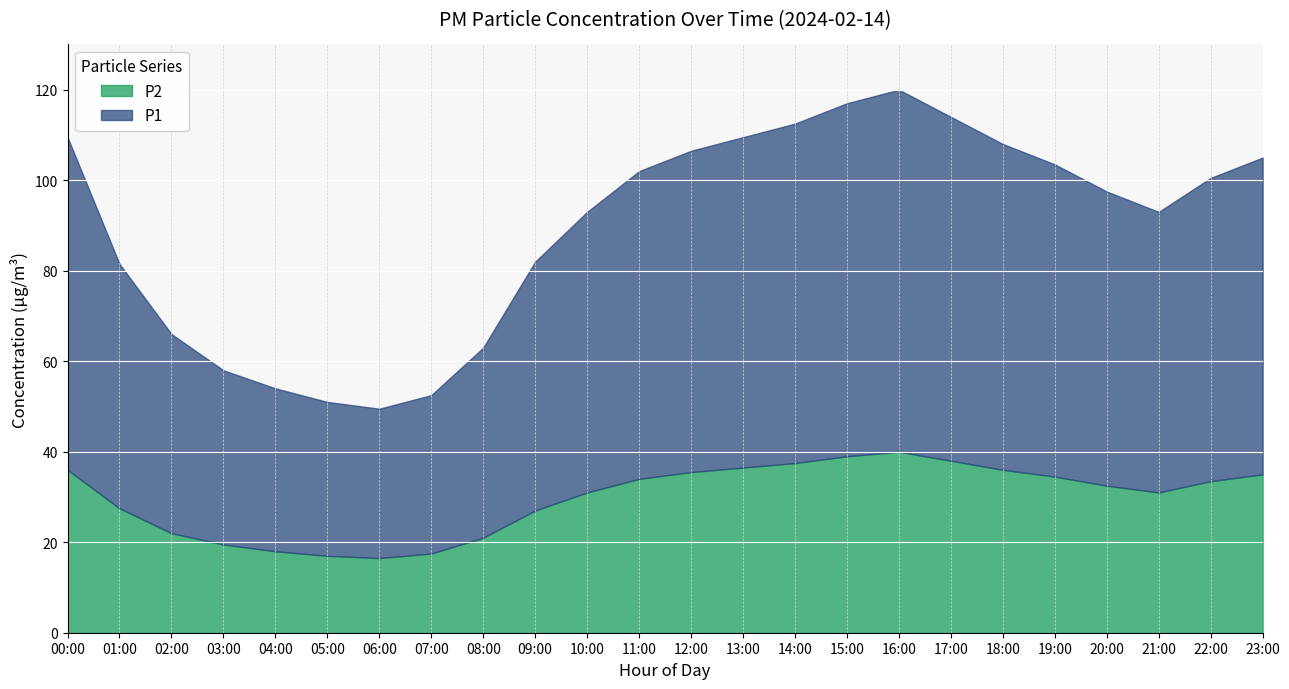

Which series has the largest total across all categories?

P1